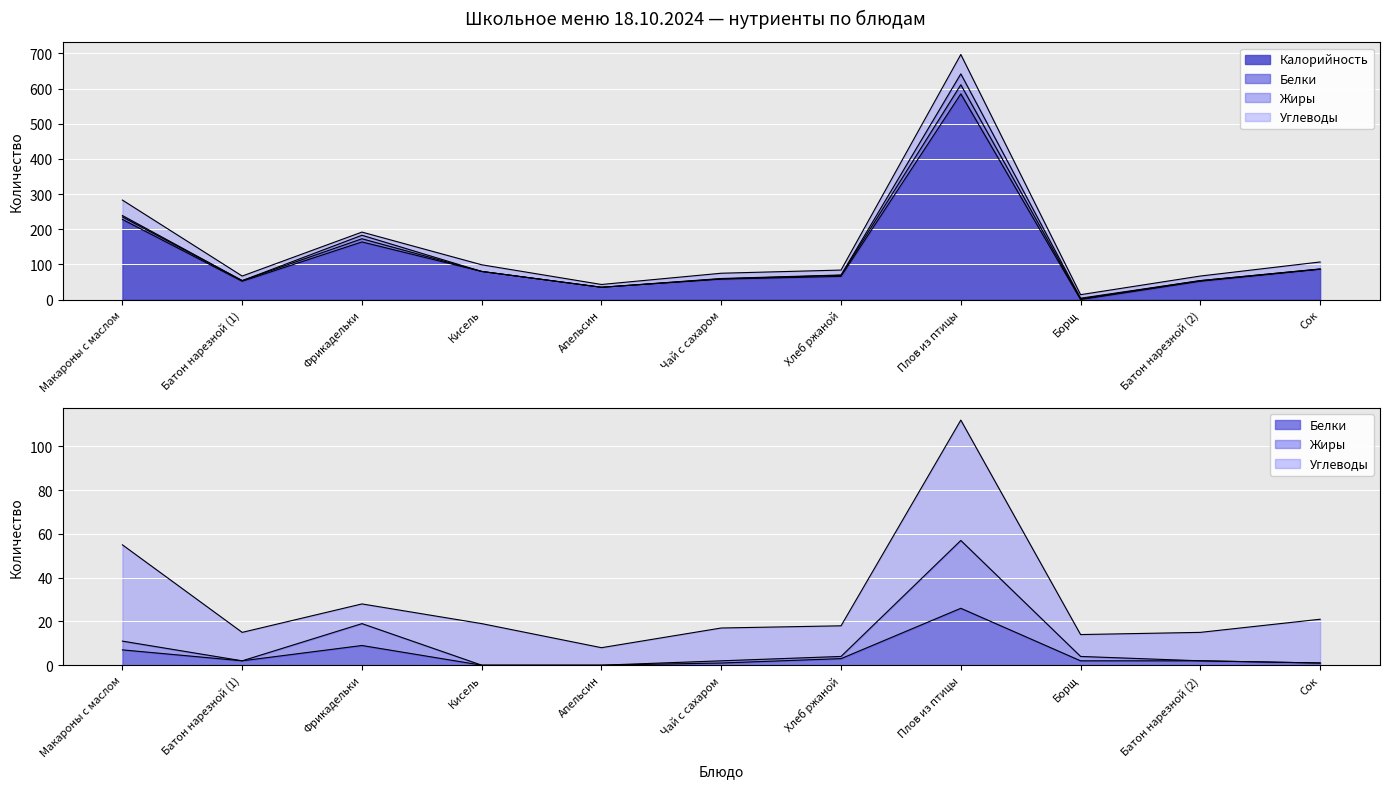

The Калорийность series shows 48 at Кисель. True or false?

False